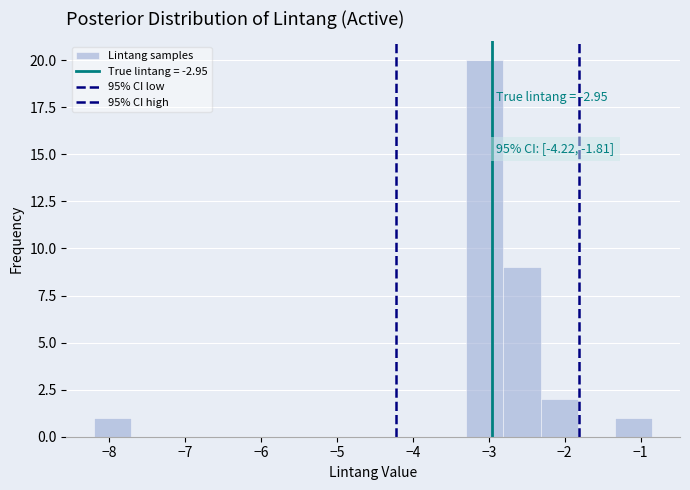

Which range on the x-axis has the tallest bar?

-3.3 to -2.8